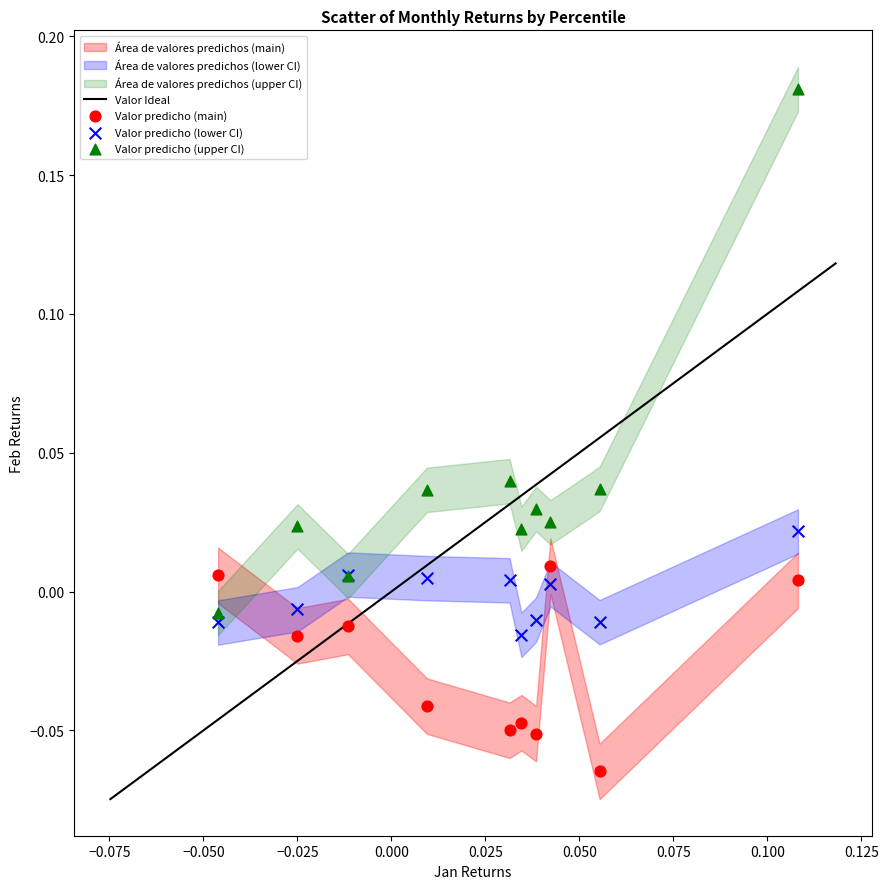

Which series contains the lowest Y value?

Valor predicho (main)